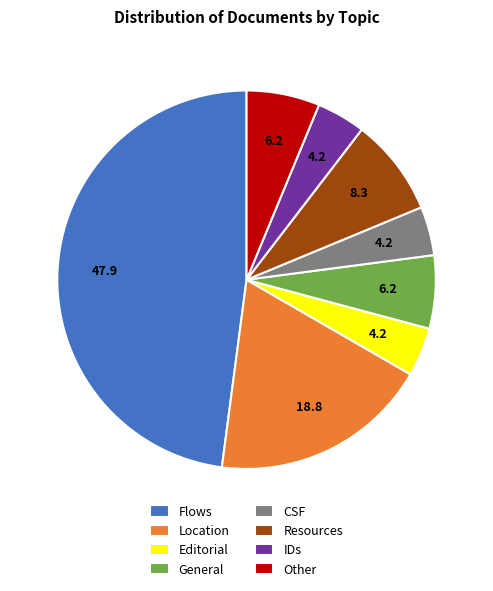

Is it true that Resources is 8% of the pie?

True